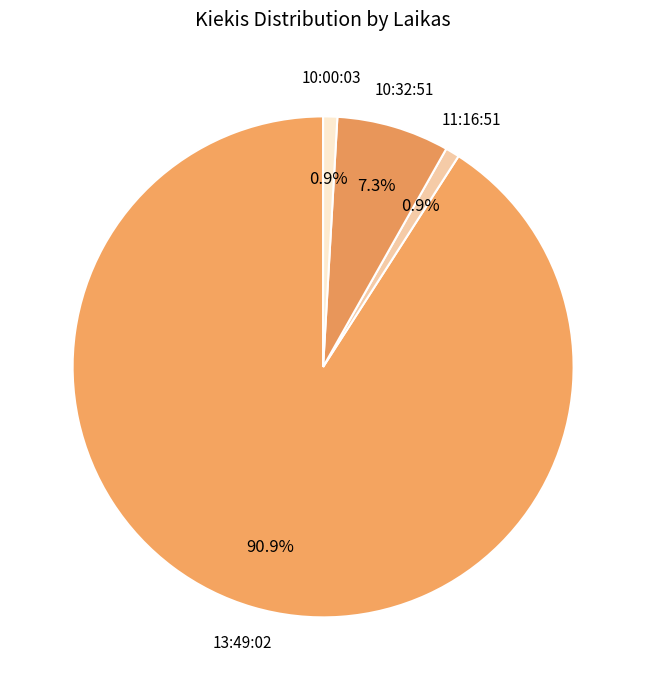

Is 13:49:02 the majority of the pie?

Yes